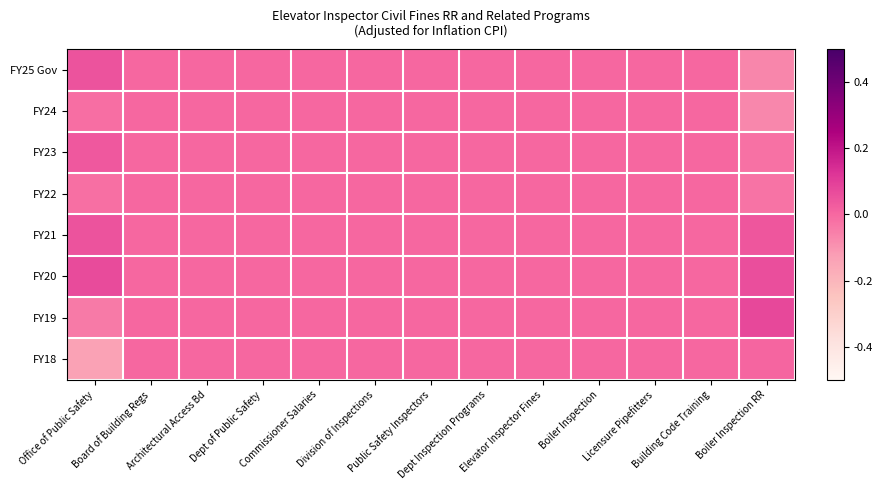

At which category does the chart reach its minimum across all series?

Office of Public Safety